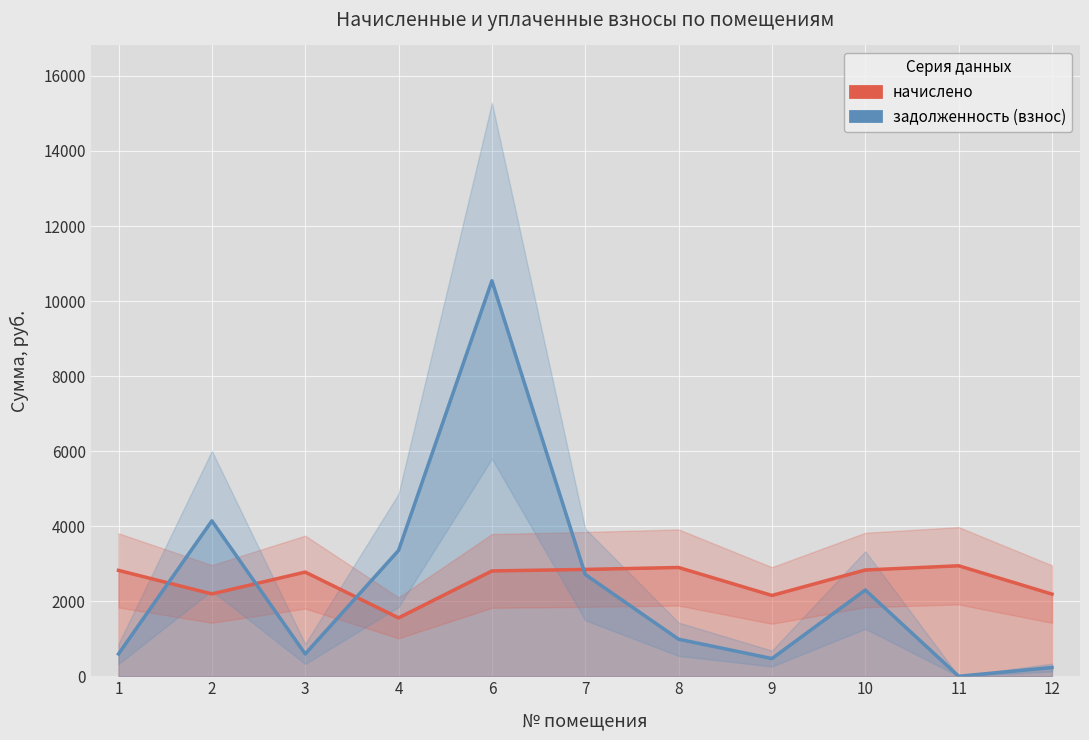

What is the value of the начислено point at the 11th from the left?

2189.2